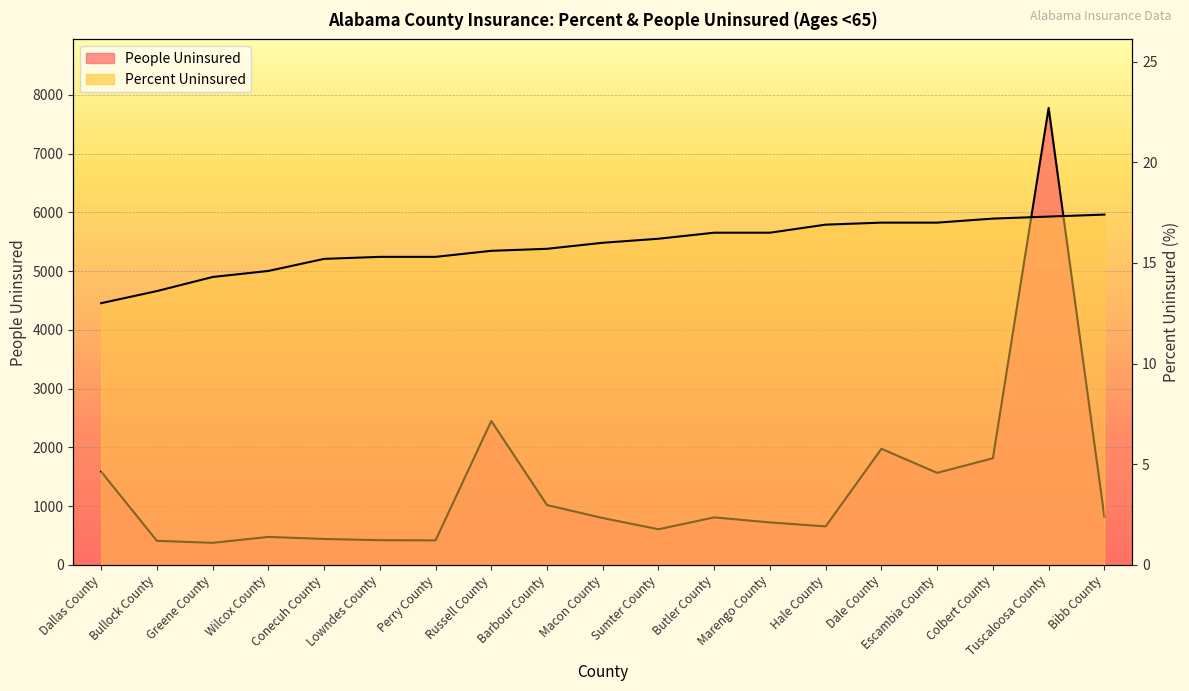

What is the total value across all series at Barbour County?

1034.7